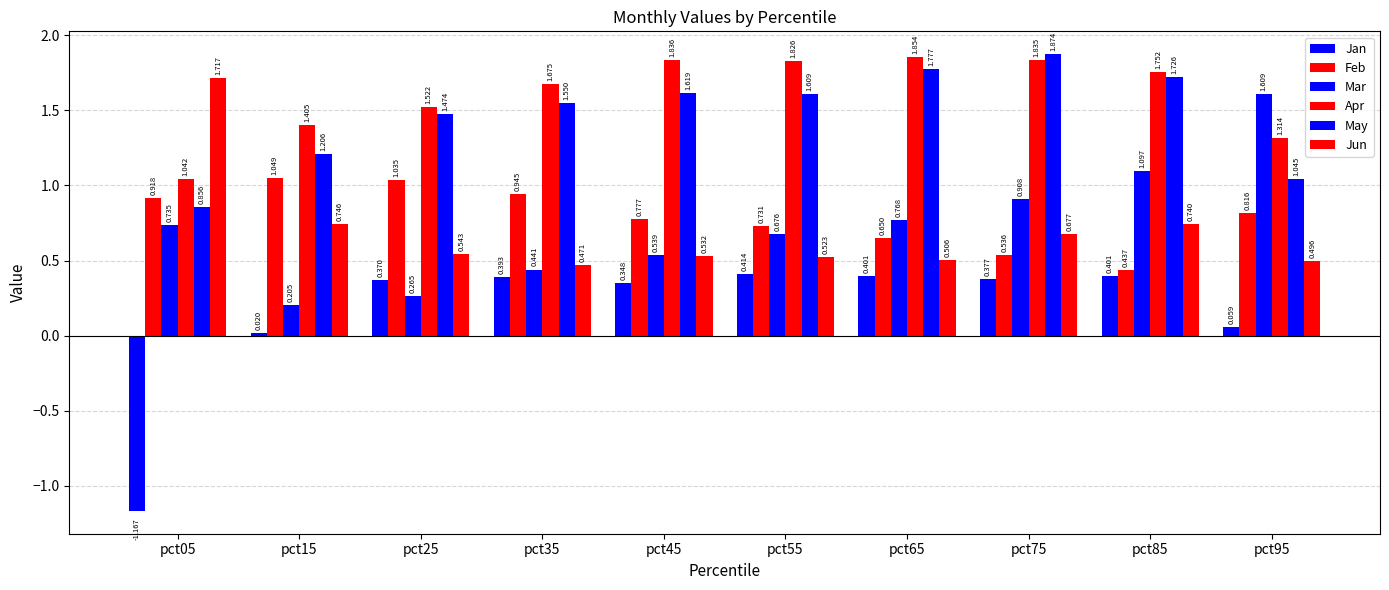

How many series are shown in this chart?

6